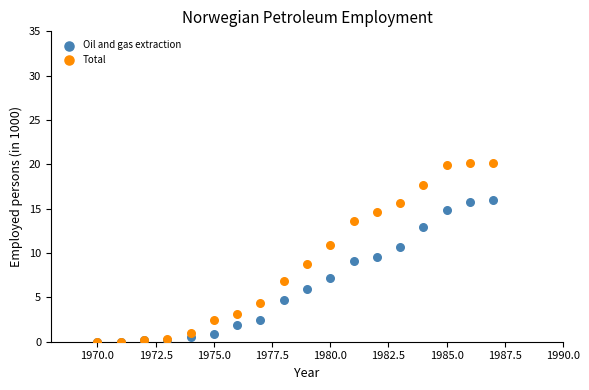

What are all the series names shown in the legend?

Oil and gas extraction, Total